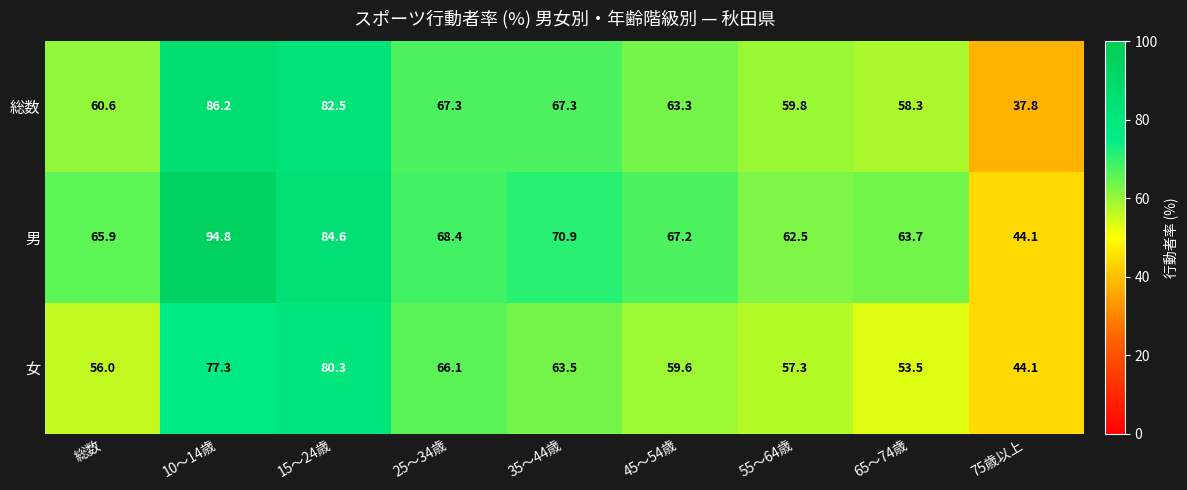

Rank the series at 35～44歳 from highest to lowest value.

男, 総数, 女